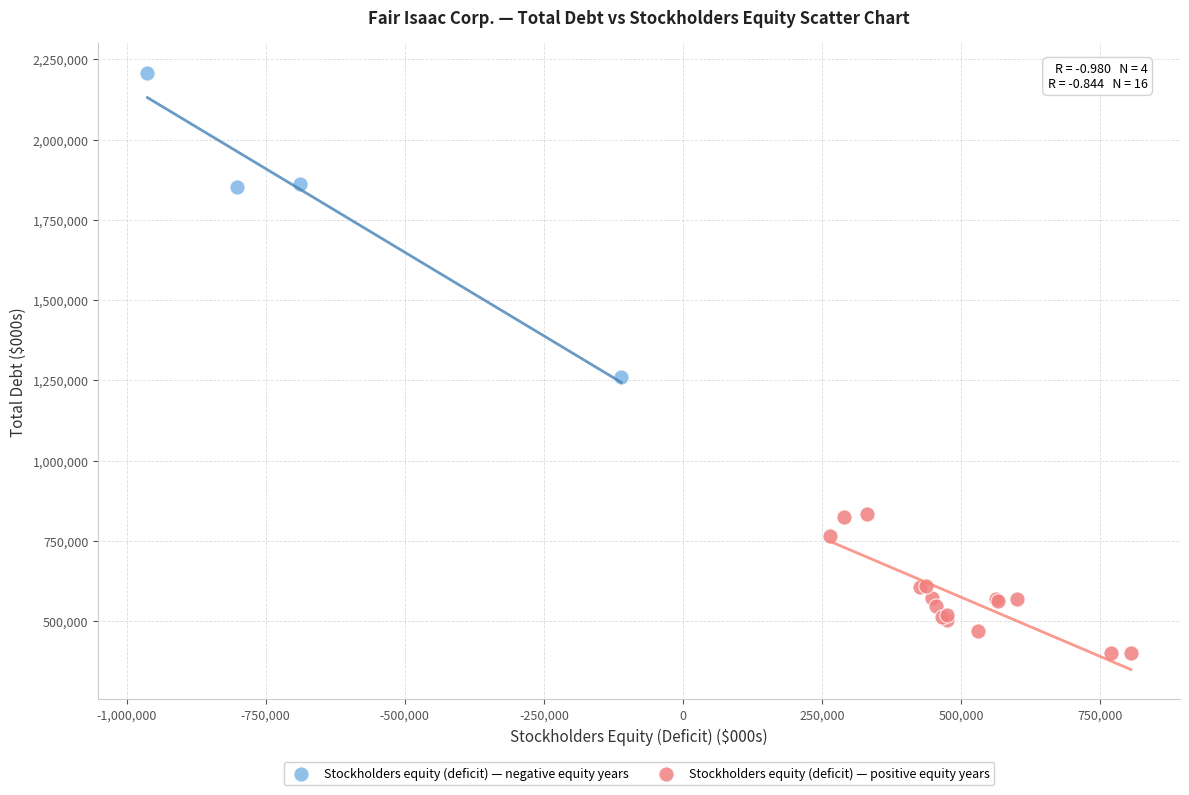

Which series contains the highest Y value?

Stockholders equity (deficit) — negative equity years